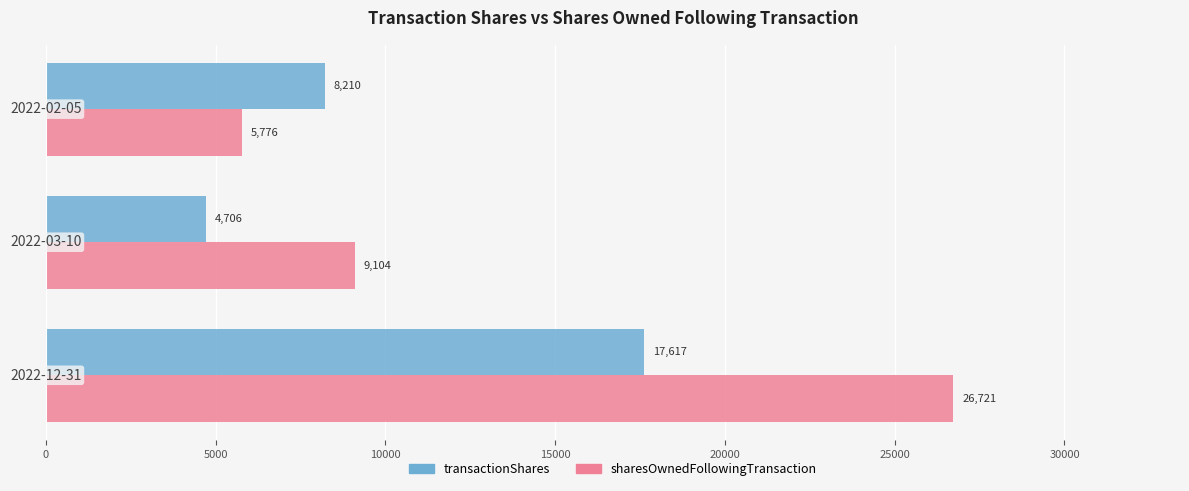

How many categories are shown in the chart?

3